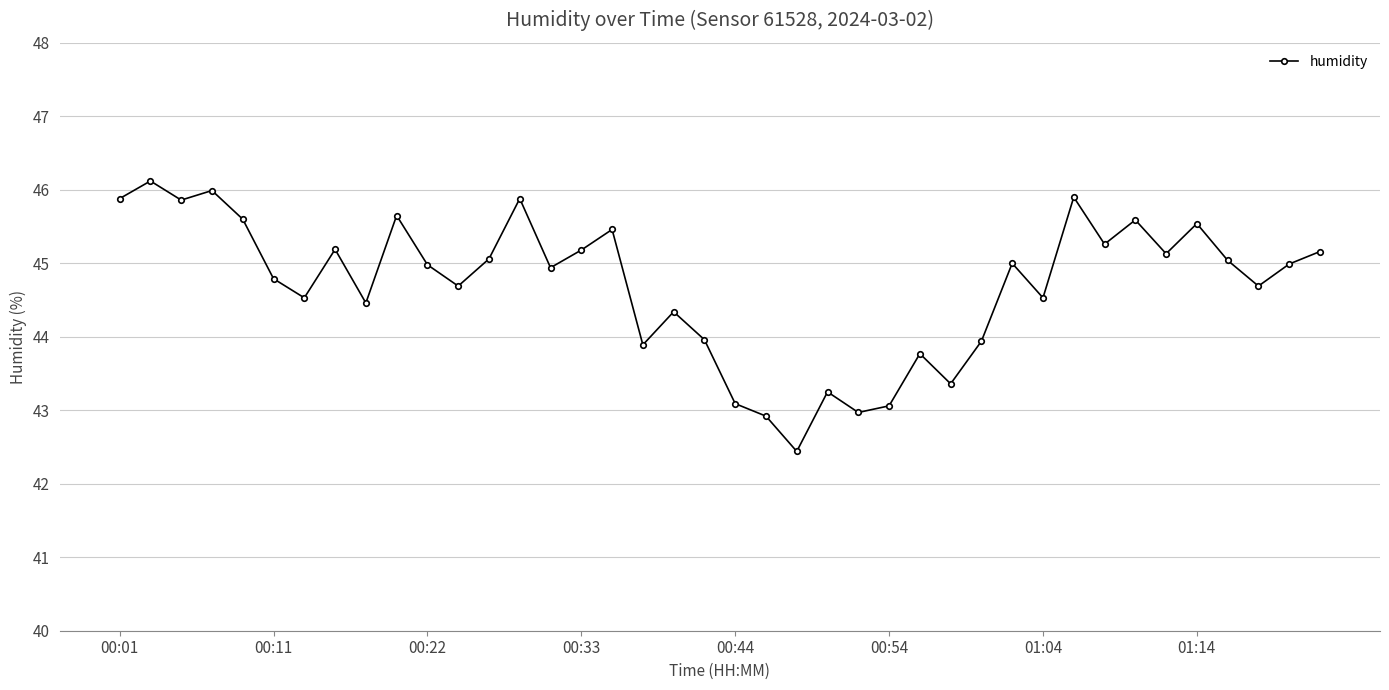

What is the value of the 40th point from the left?

45.2